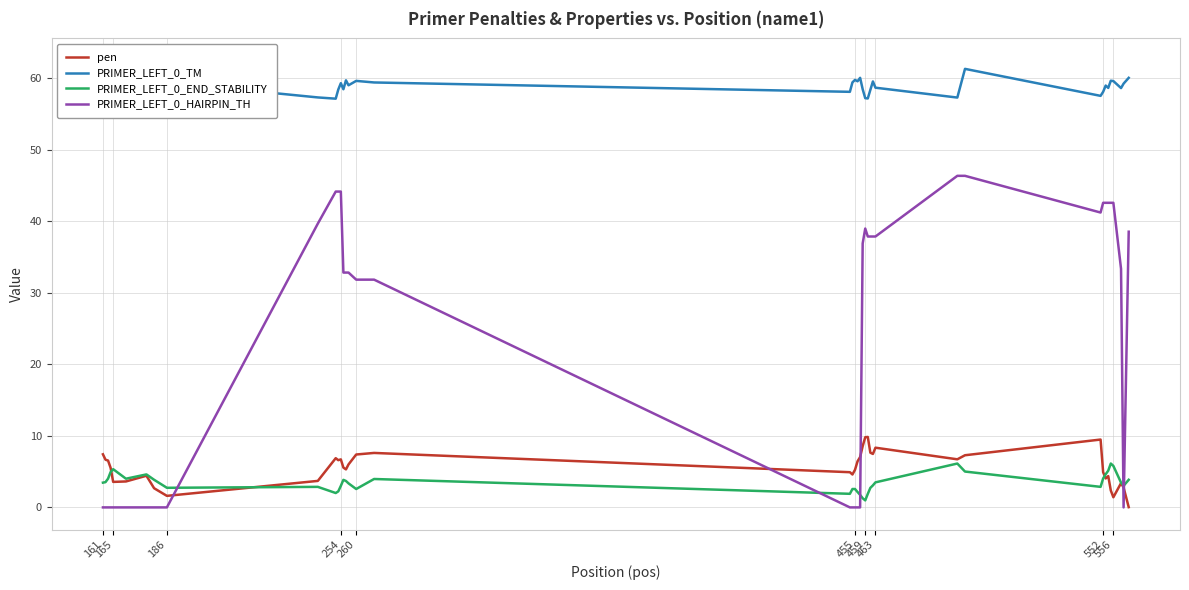

True or false: PRIMER_LEFT_0_END_STABILITY has a value of 6.2 at 455.

False